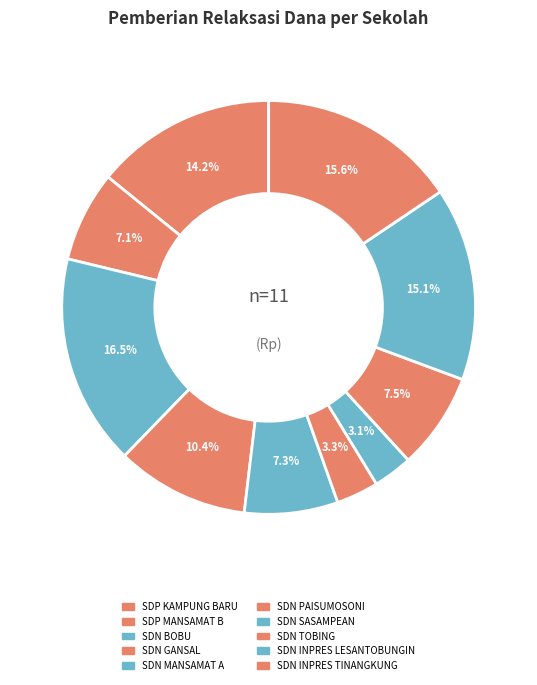

How many slices are in this pie chart?

10